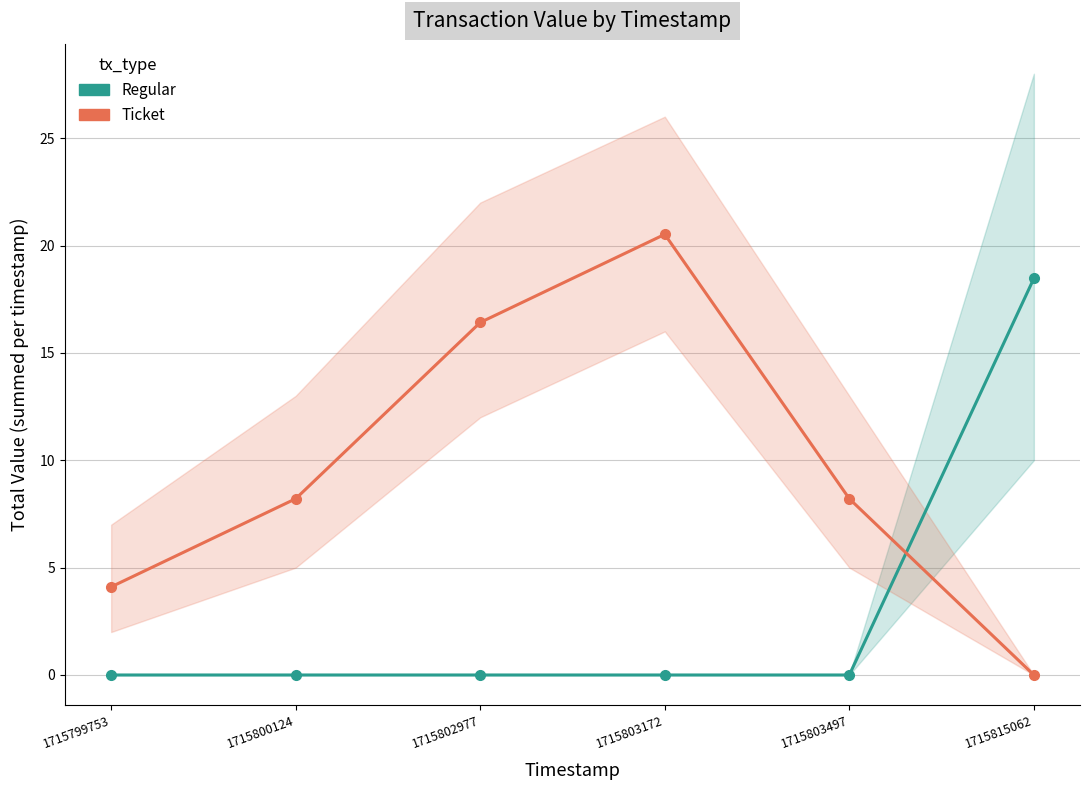

What is the average value of the Regular series?

3.1